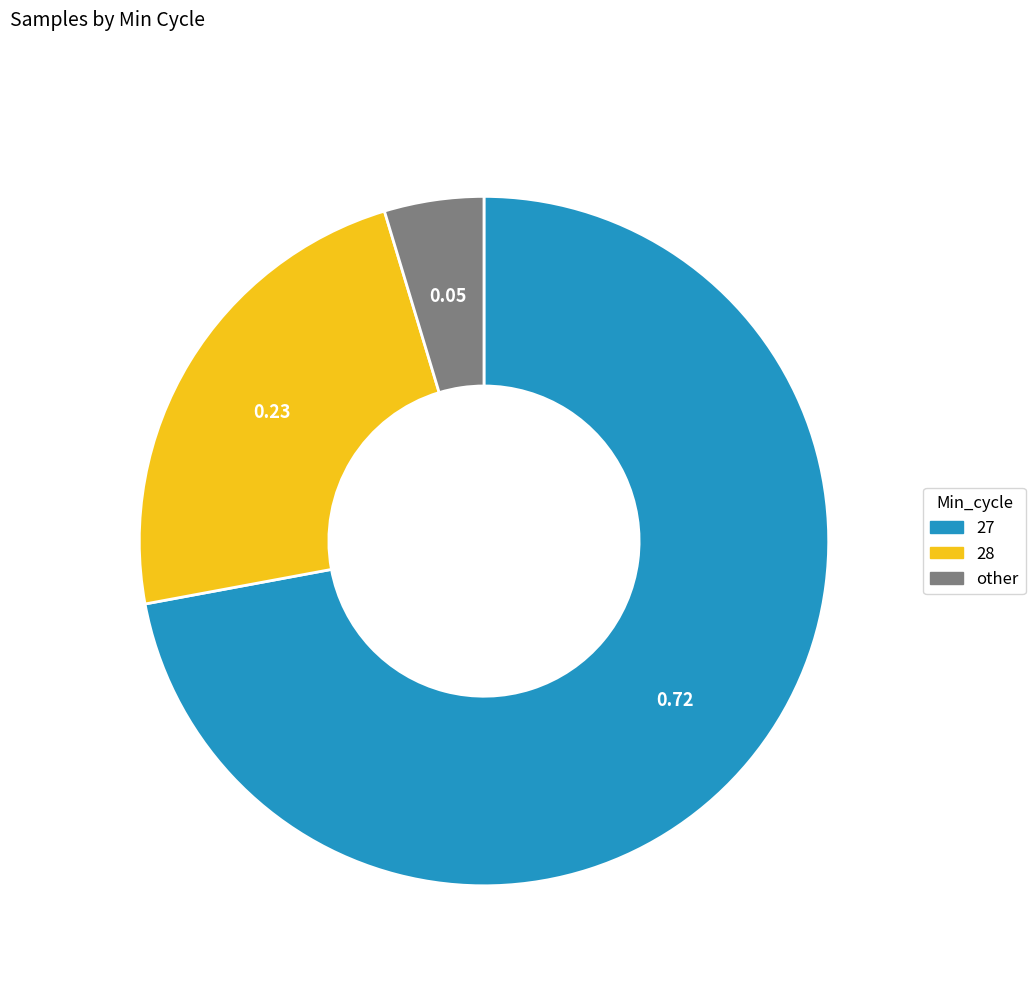

Is there any slice that represents more than half of the pie?

Yes